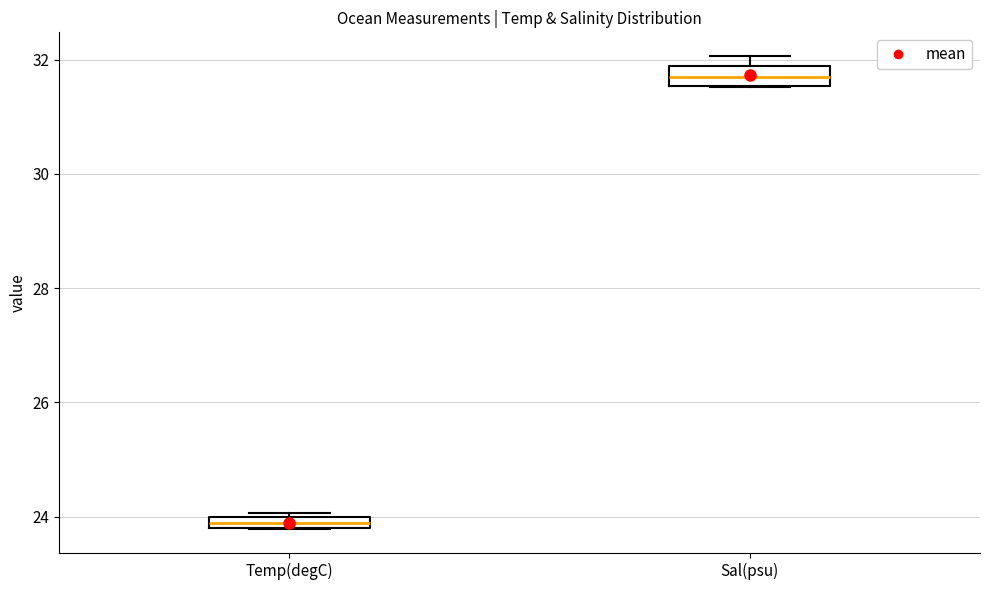

Which box's median line is the lowest?

Temp(degC)